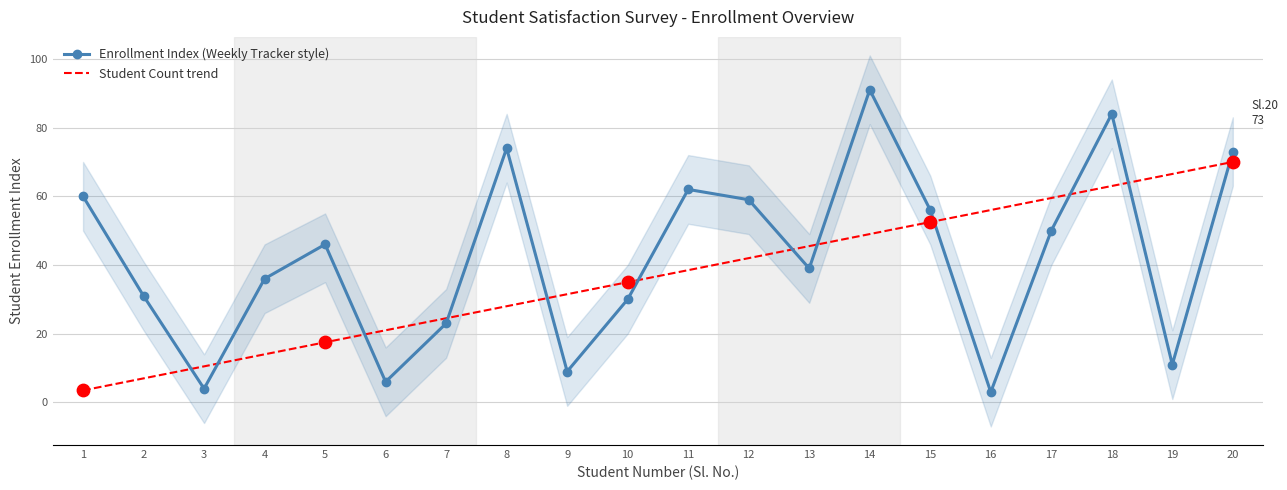

At which category is the sum across all series the highest?

18